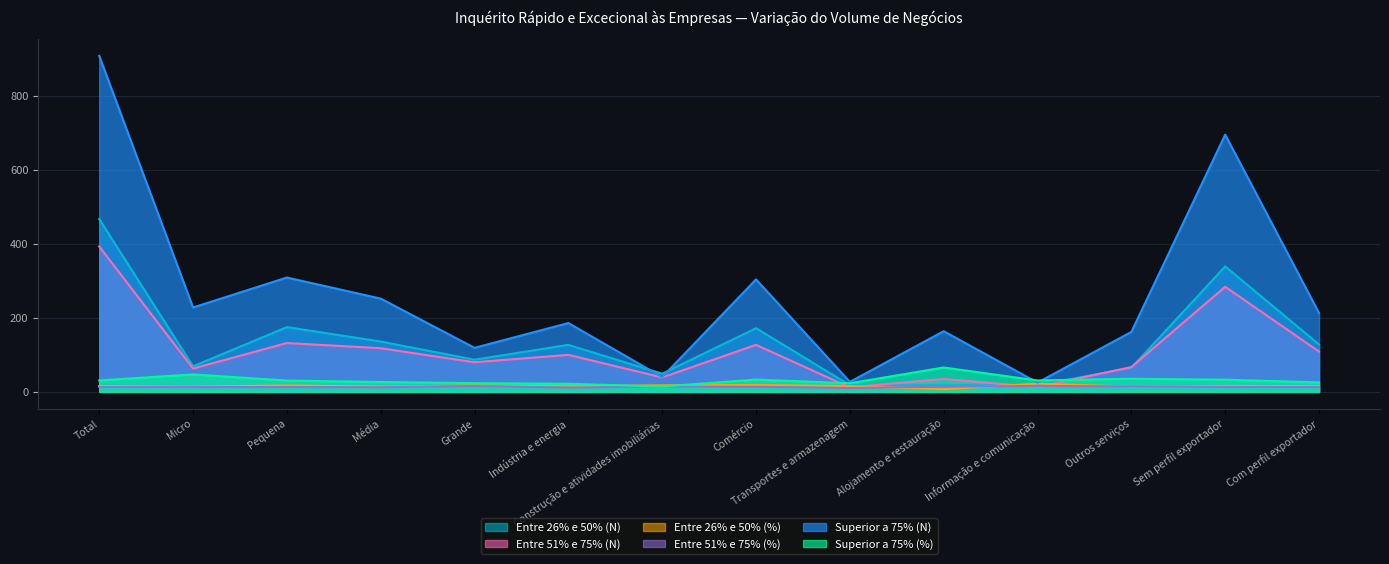

Read the Entre 26% e 50% (%) value at Sem perfil exportador.

16.1